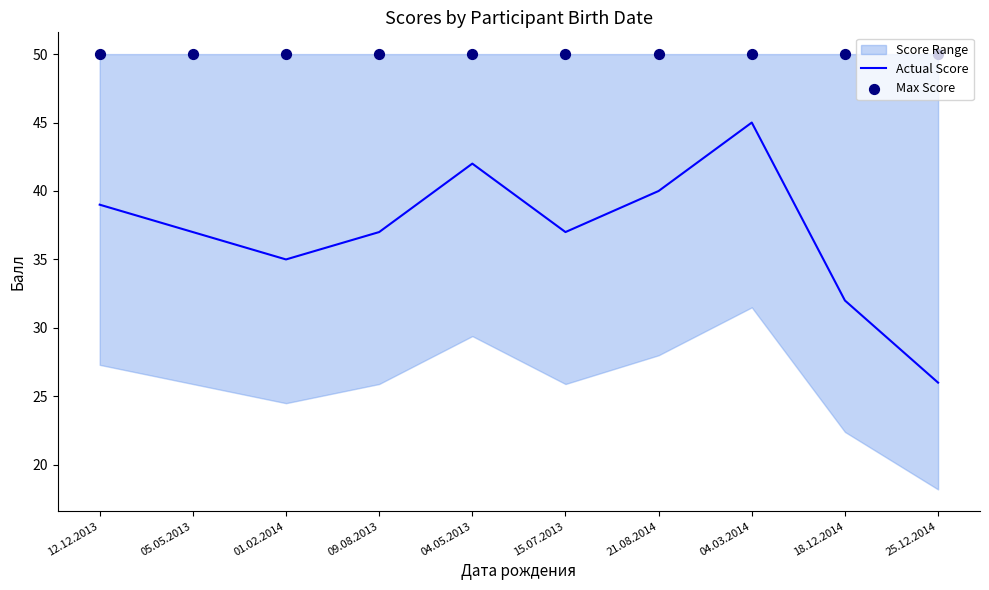

Which series has the widest spread of Y values?

Actual Score